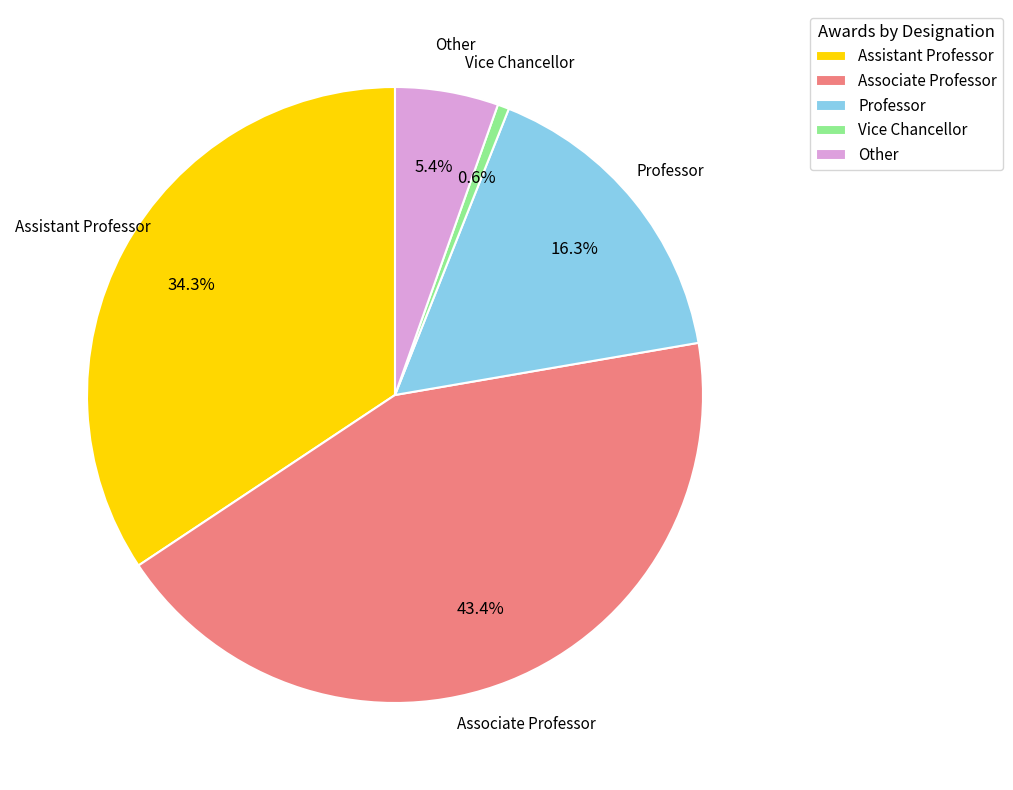

Count the number of slices in the pie.

5